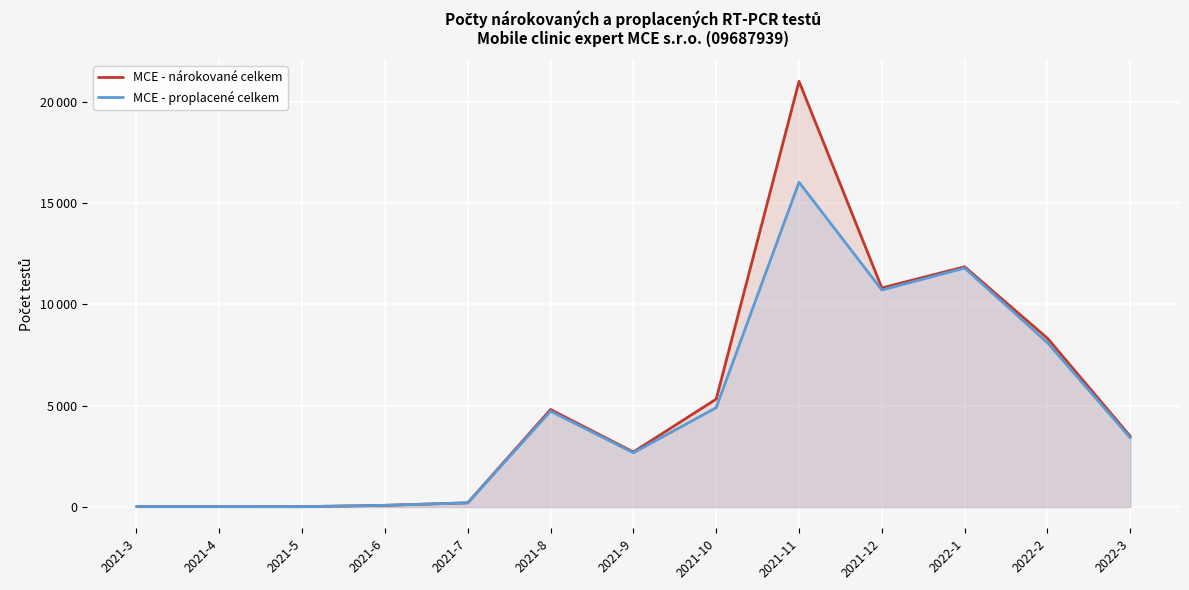

What is the label of the 3rd point from the left?

2021-5